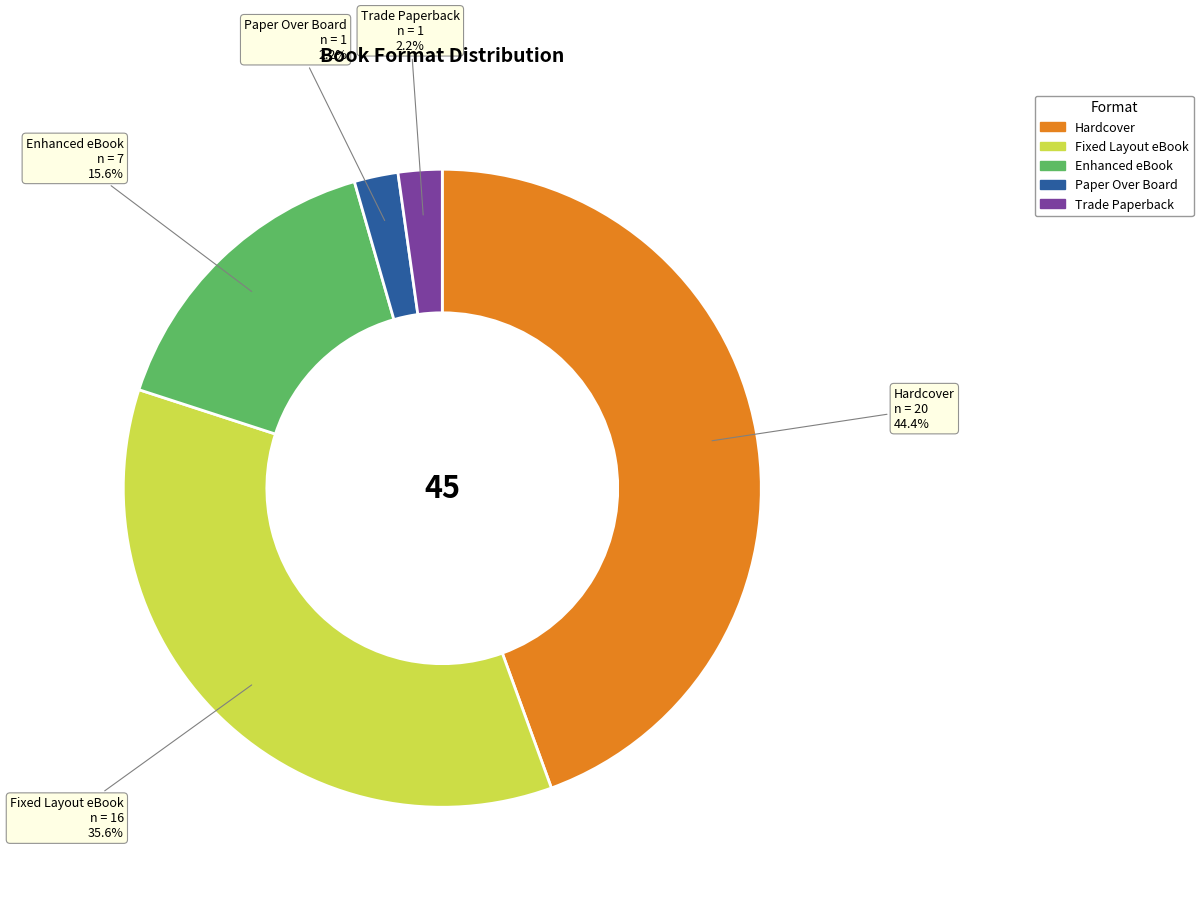

The Paper Over Board slice represents 2% of the pie. True or false?

True